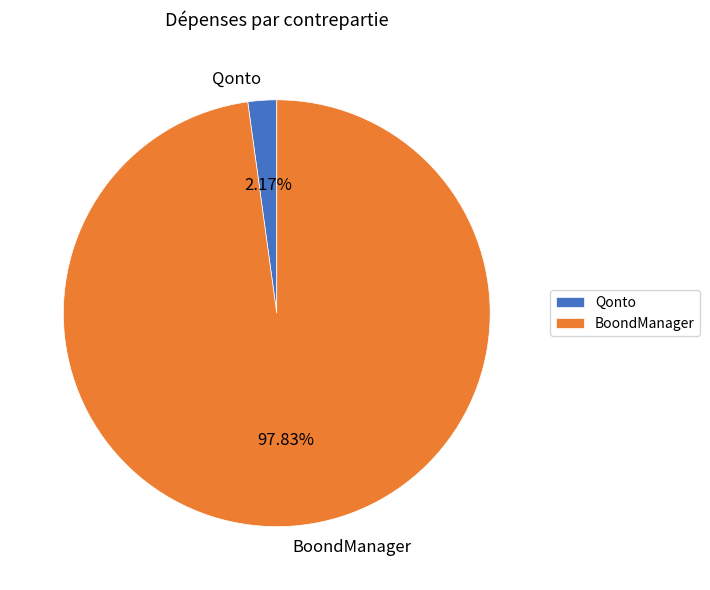

Which has a higher value, BoondManager or Qonto?

BoondManager